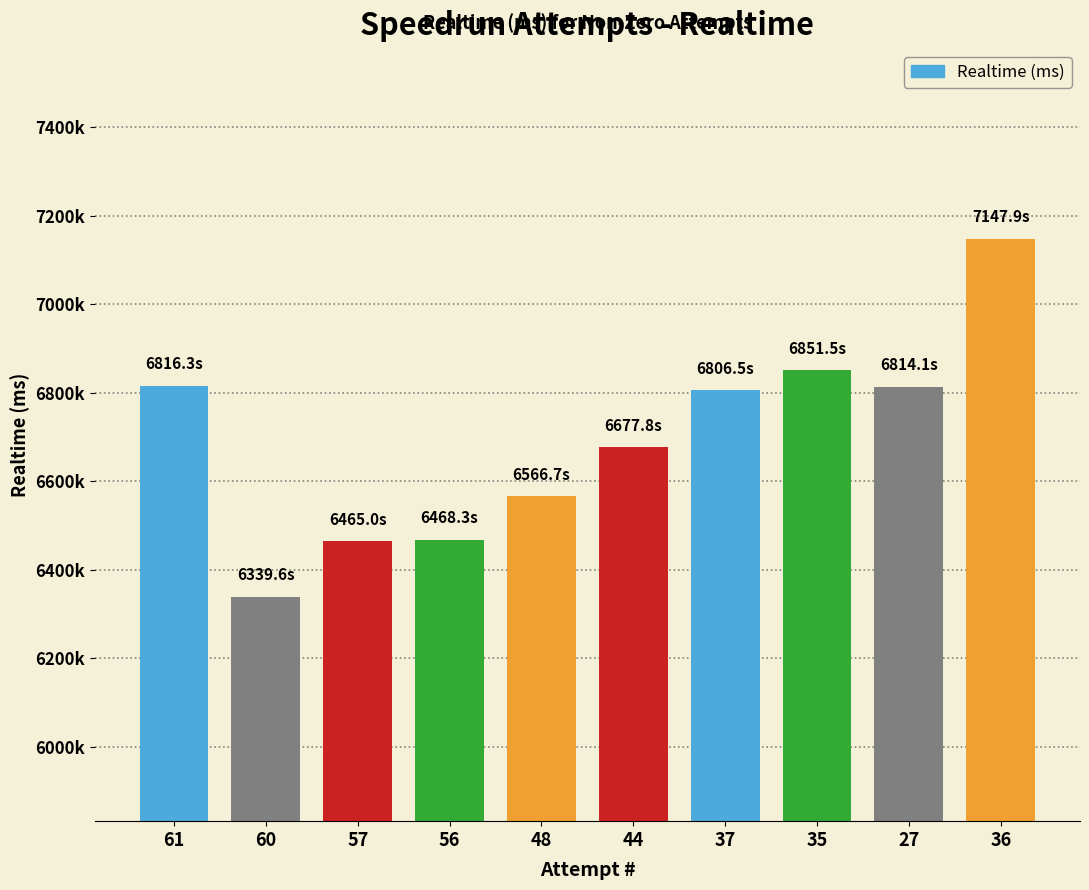

Are the bars horizontal?

No